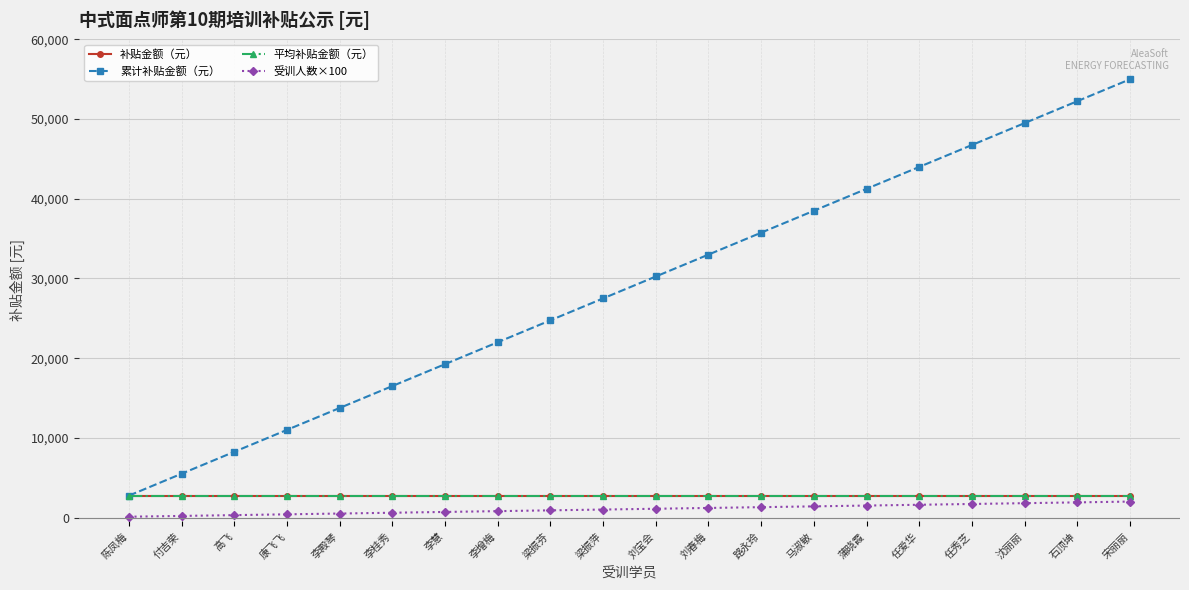

Where is 补贴金额（元） nearest to the value 2750?

陈凤梅